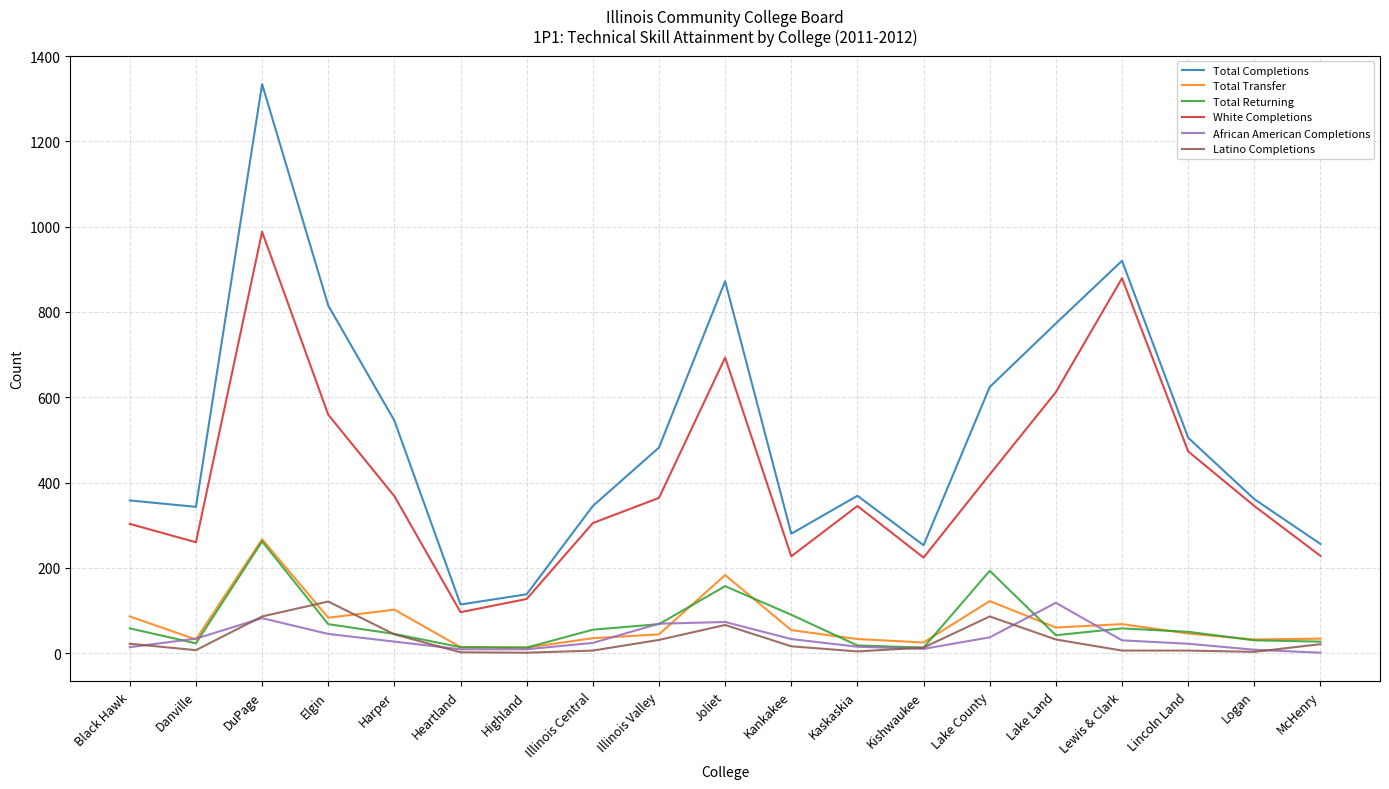

How many distinct data groups are displayed?

6